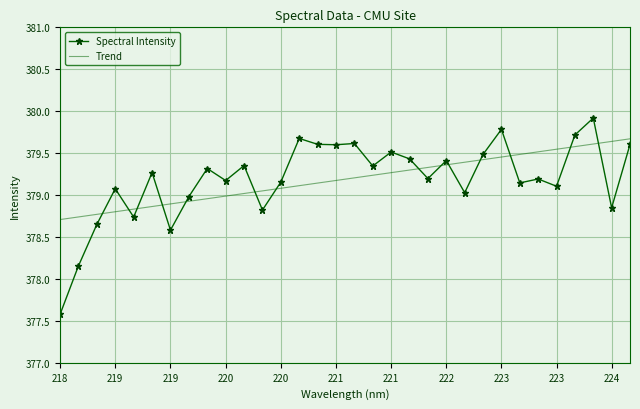

What is the difference between the maximum and minimum values in the Trend series?

1.0